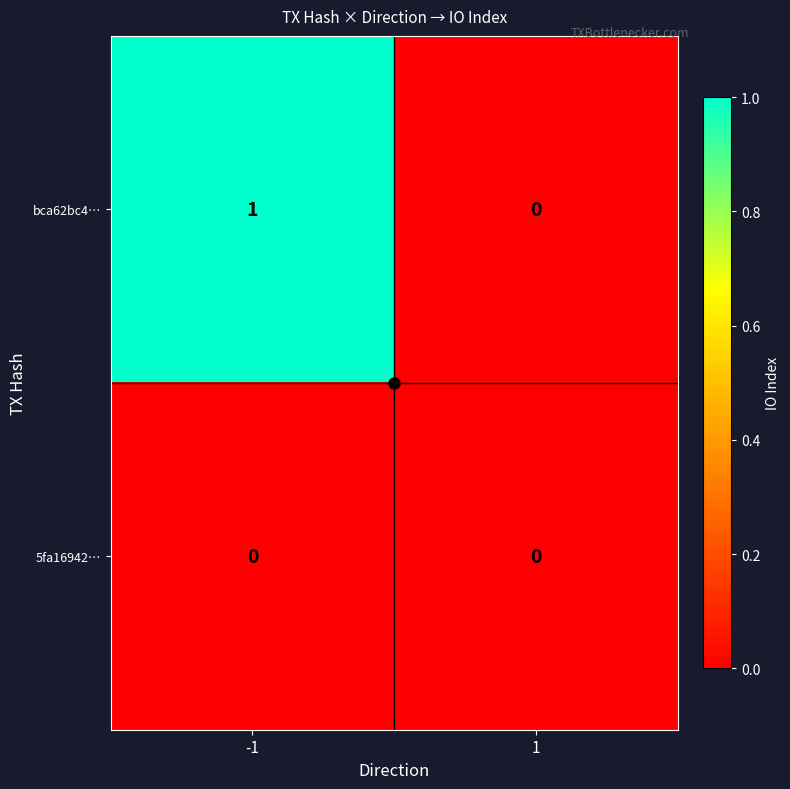

Is the value of bca62bc4… at -1 greater than the value of 5fa16942… at -1?

Yes